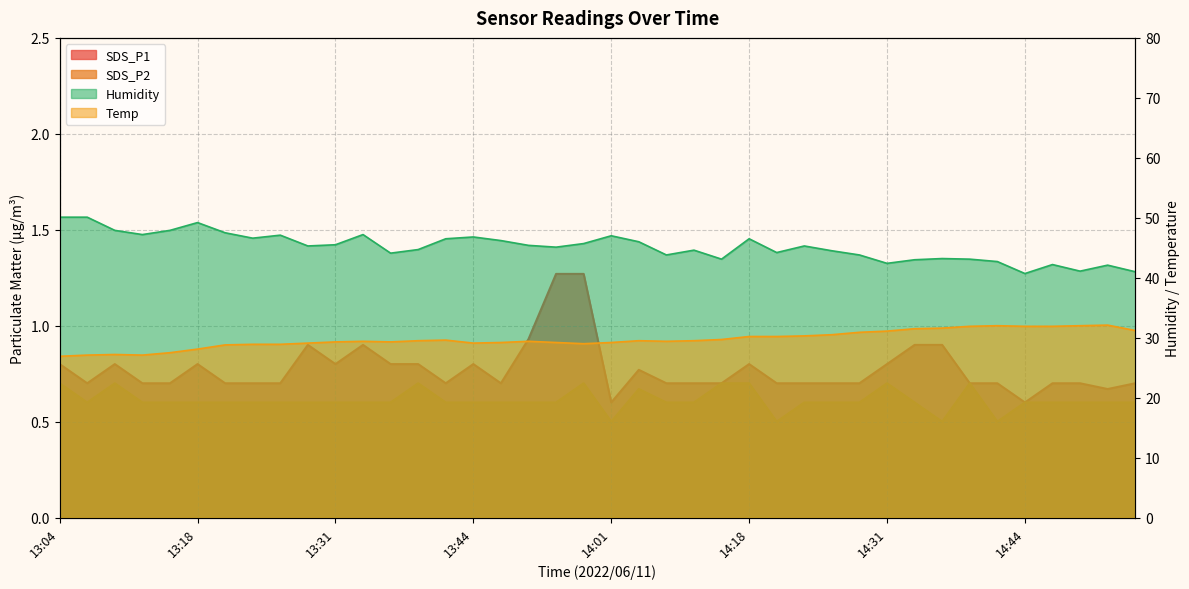

Is it true that SDS_P1 equals 1.1 at 14:20?

False